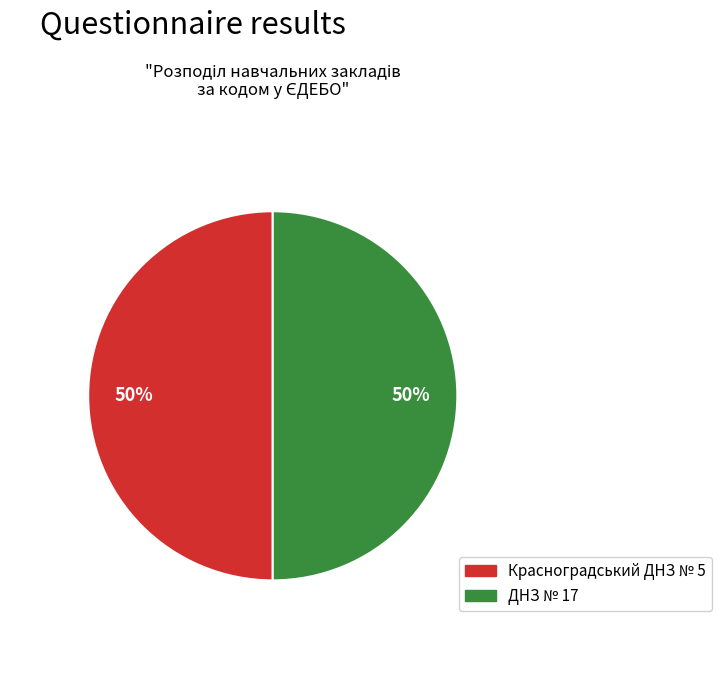

Count the number of slices in the pie.

2